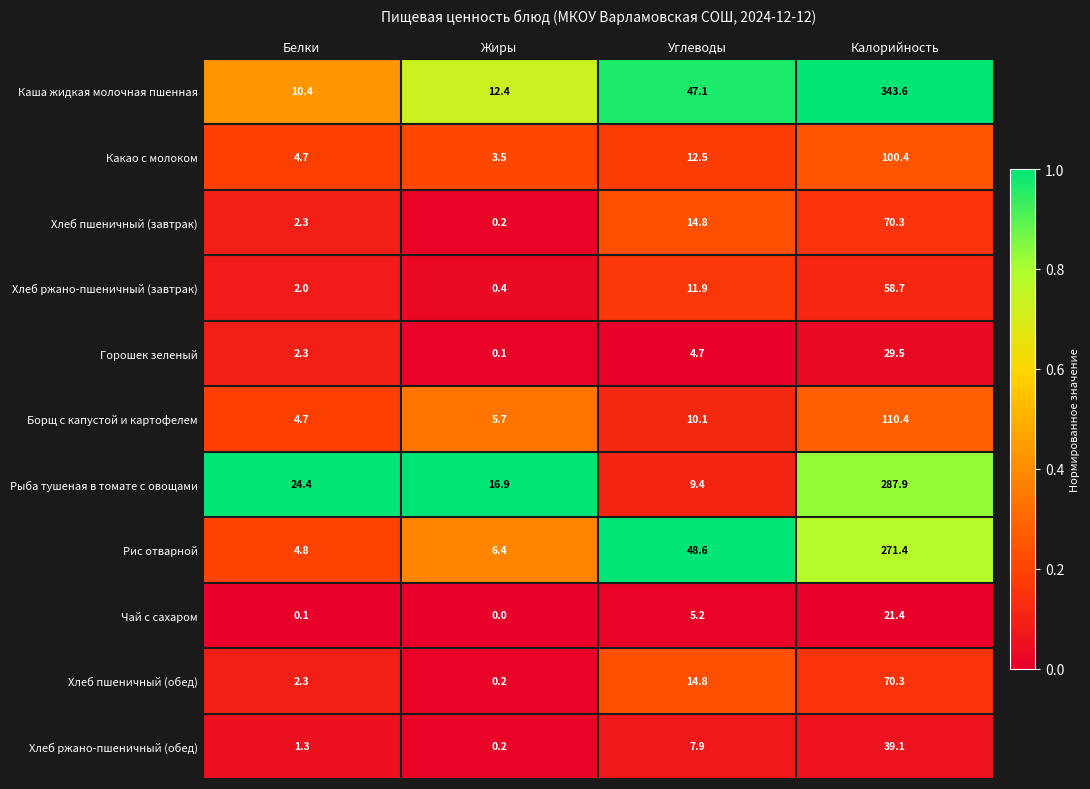

At which label is Чай с сахаром closest to 10?

Углеводы